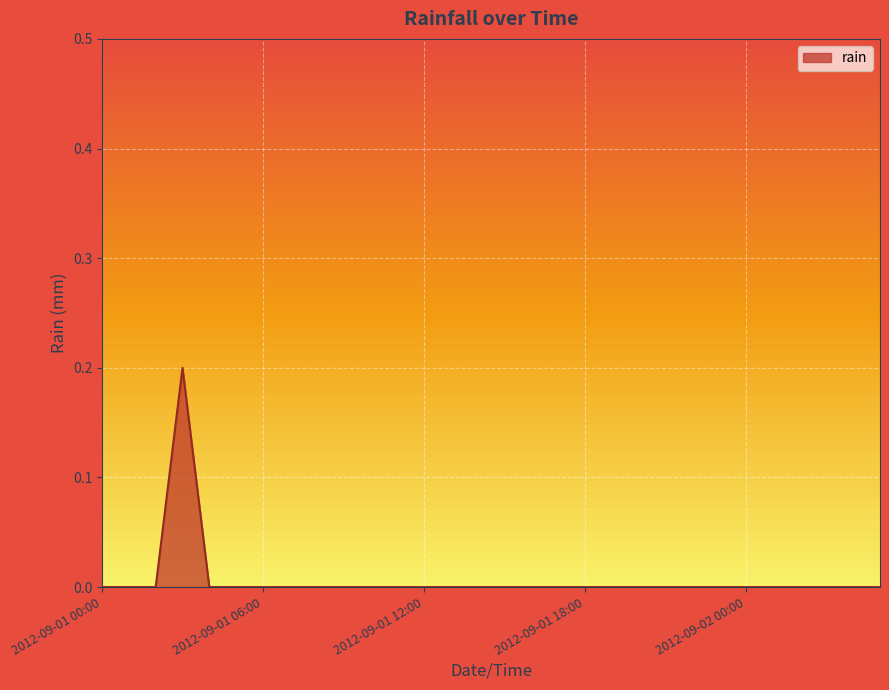

How many values are between 0 and 1?

30